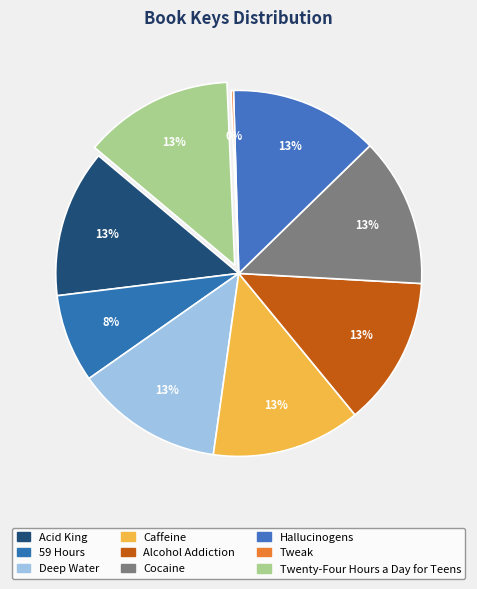

Rank the categories by value from highest to lowest.

Twenty-Four Hours a Day for Teens, Alcohol Addiction, Caffeine, Cocaine, Hallucinogens, Acid King, Deep Water, 59 Hours, Tweak